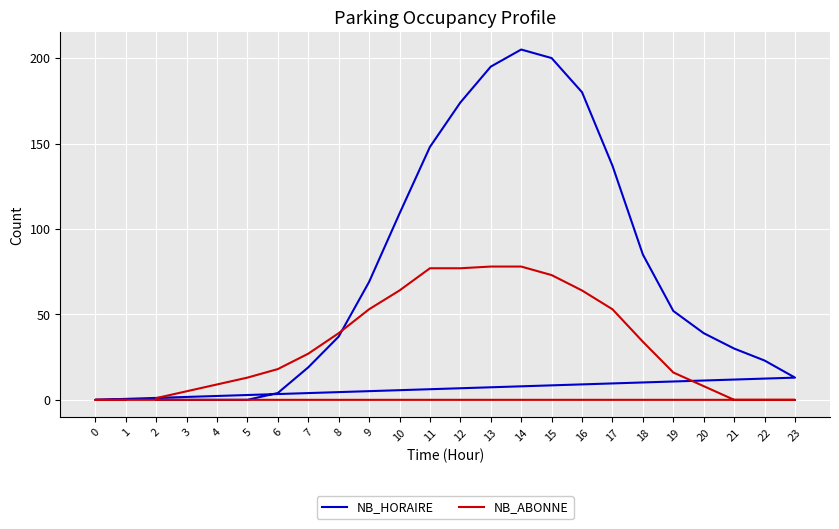

How many data points in NB_ABONNE are above 27?

11